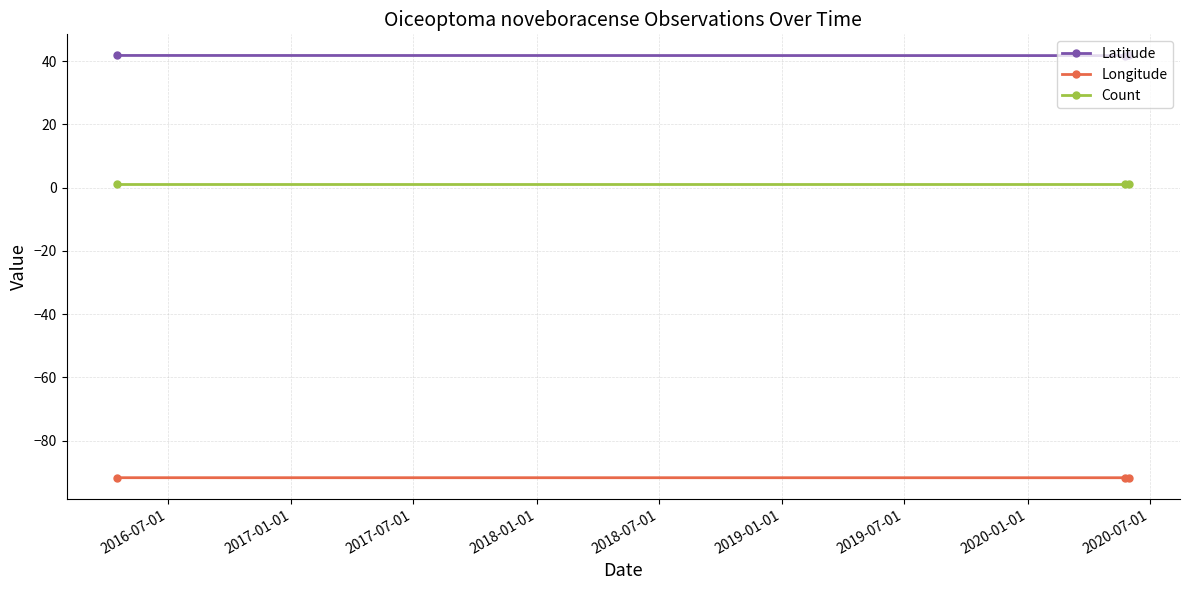

What is the sum of all Latitude values?

125.3